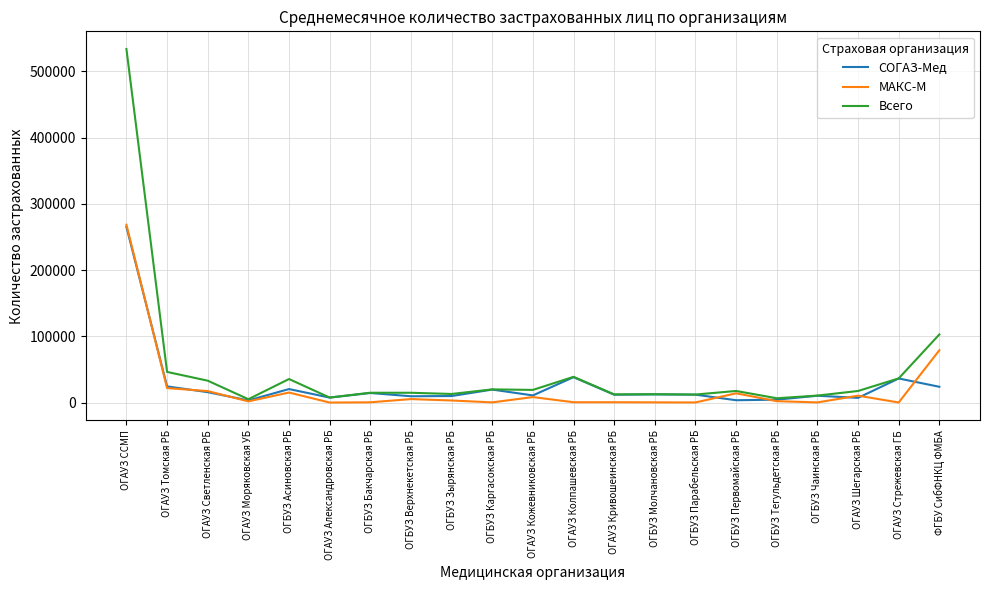

What is the greatest value displayed?

533698